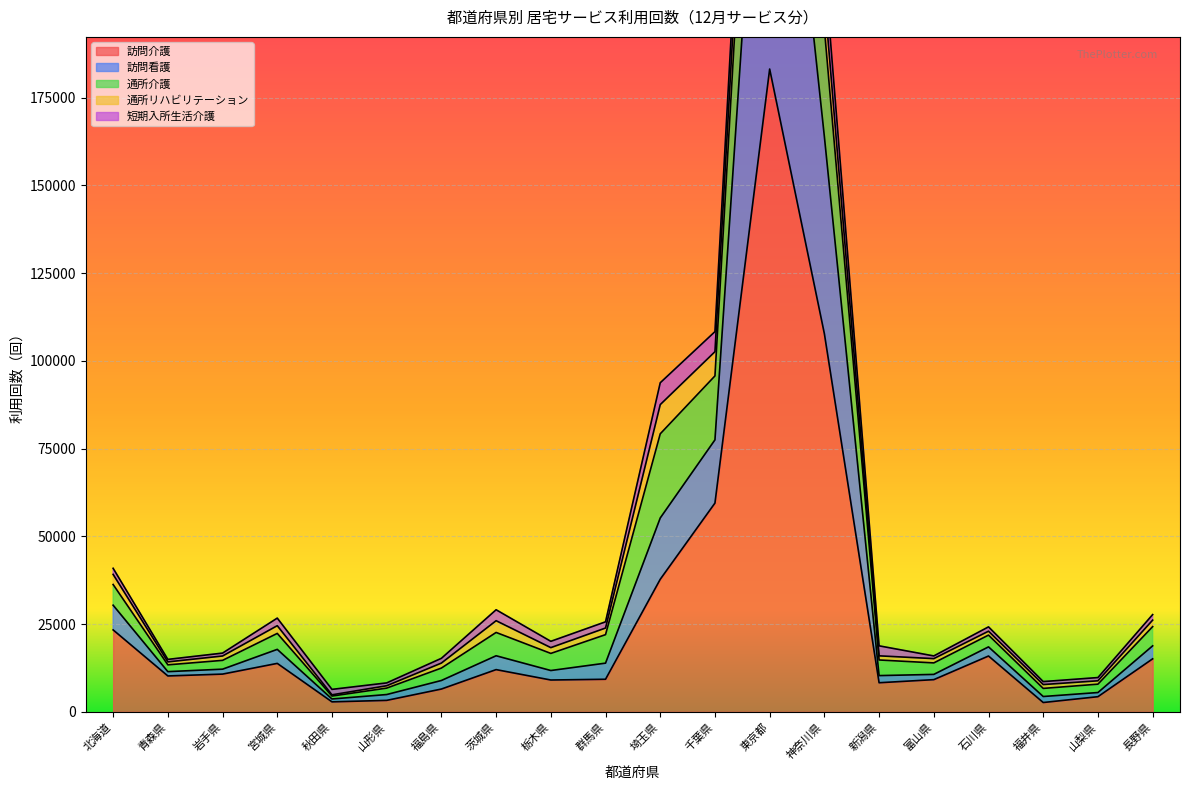

What is the label of the 18th point from the right?

岩手県